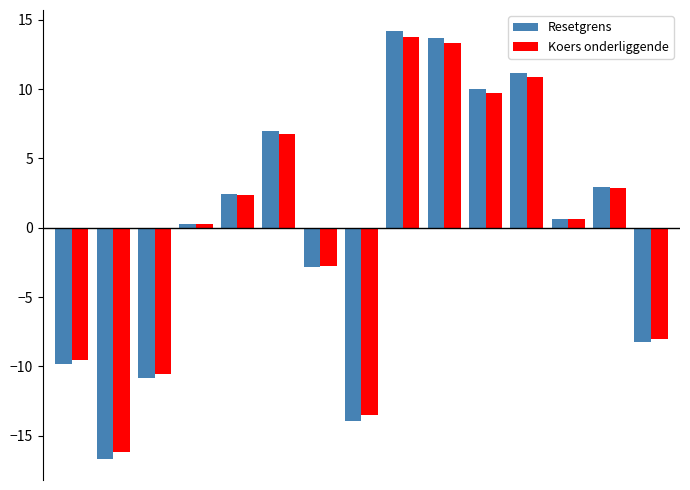

Which series has the widest spread of values?

Resetgrens